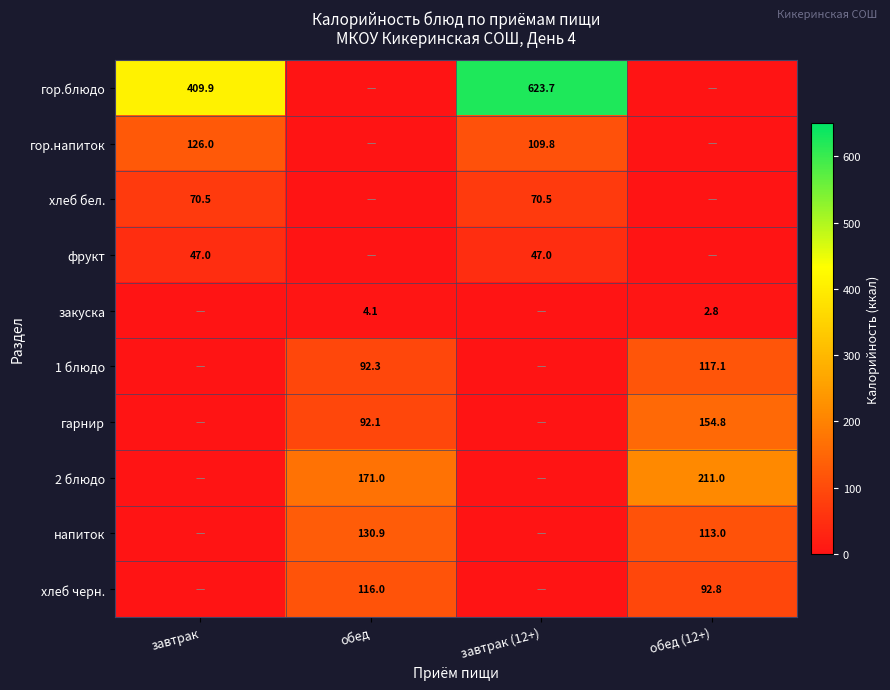

At how many categories does at least one series exceed 52?

4